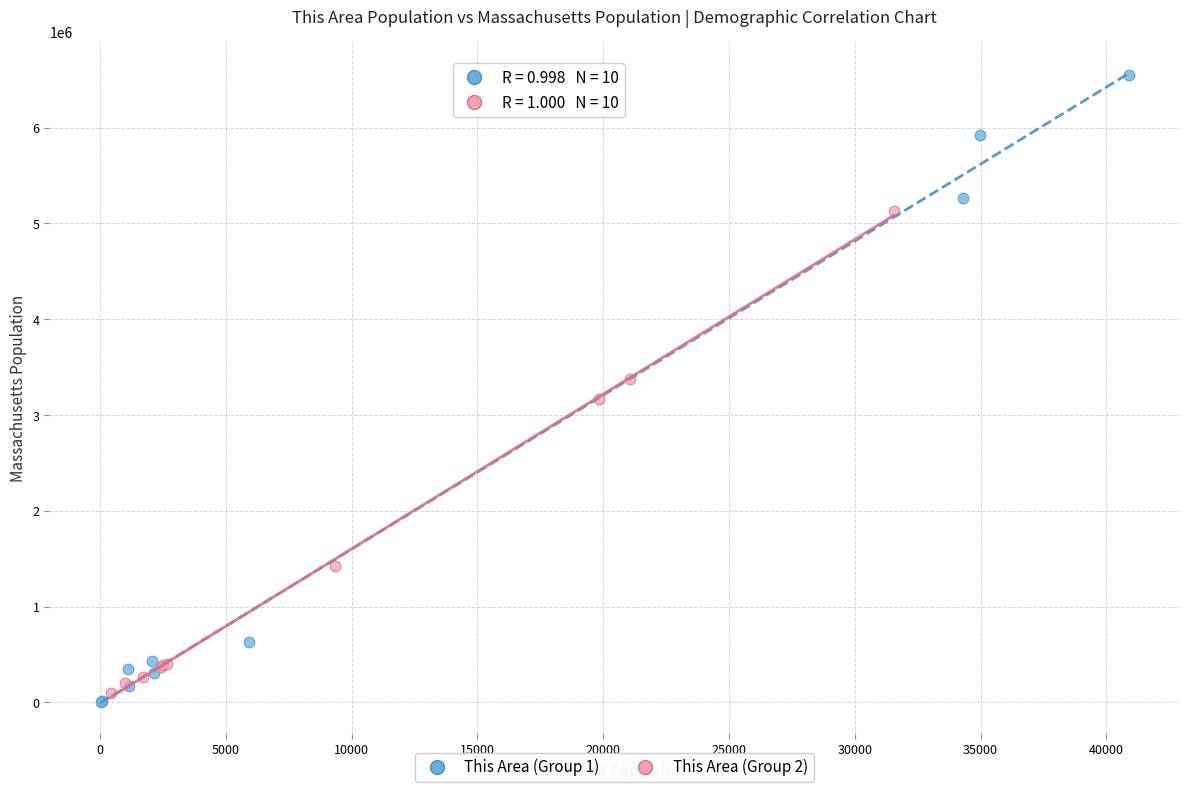

Which series reaches the maximum Y coordinate?

This Area (Group 1)